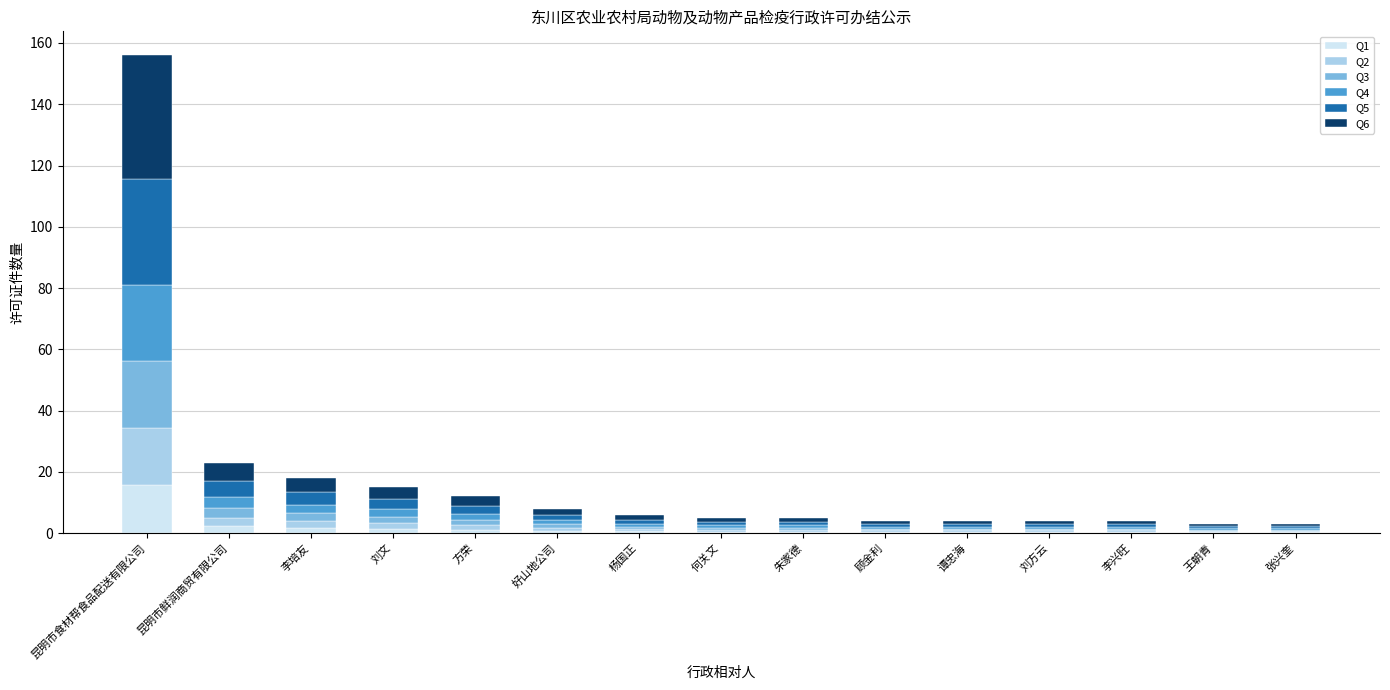

At which category is the sum across all series the highest?

昆明市食材帮食品配送有限公司